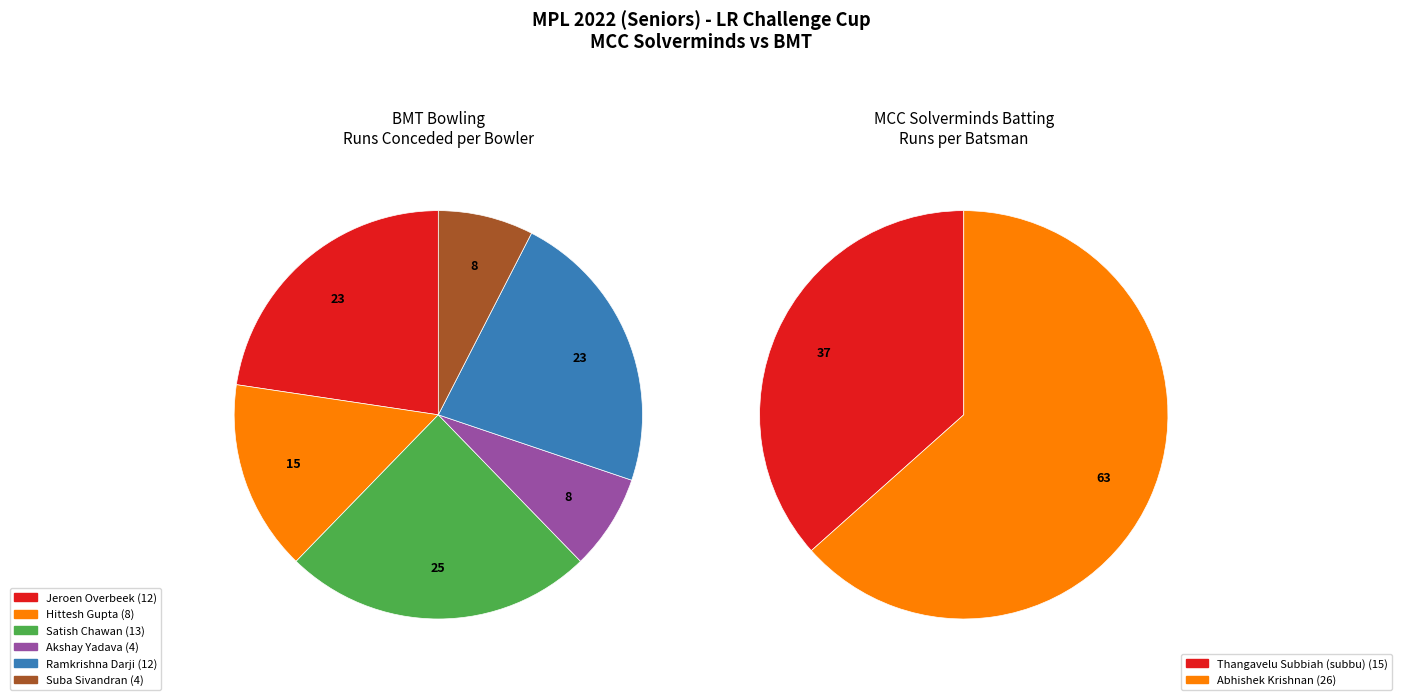

Combined, what portion of the pie is Ramkrishna Darji and Satish Chawan?

47.2%